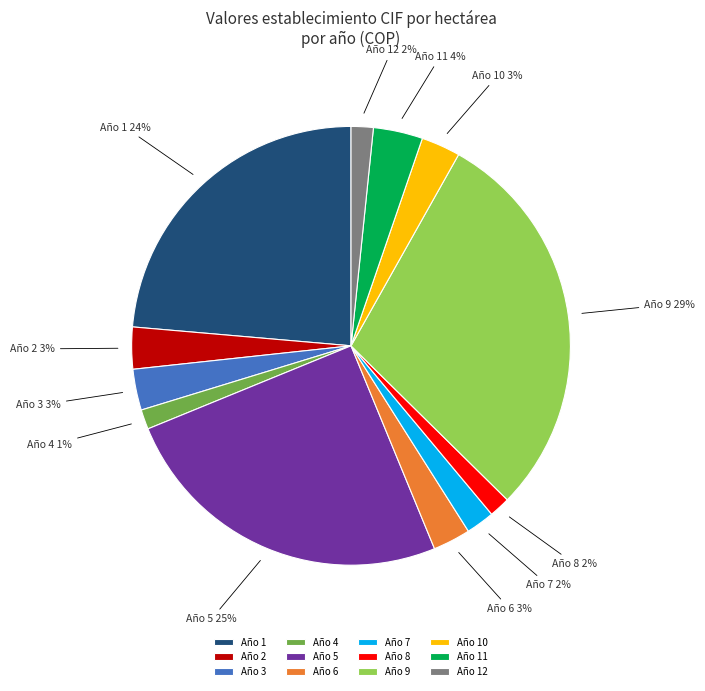

To the nearest percent, what portion does Año 1 represent?

24%